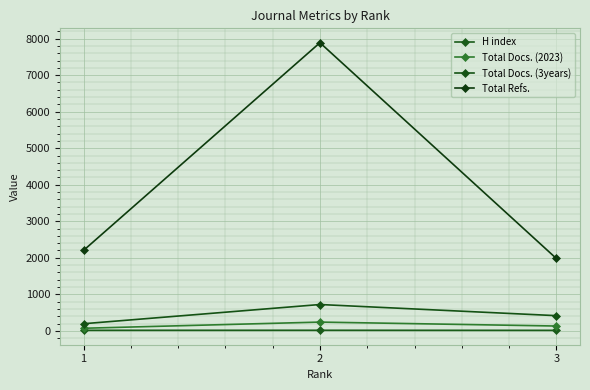

Reading left to right, extract all data points from this chart.

H index: 1=15	2=16	3=14
Total Docs. (2023): 1=71	2=240	3=132
Total Docs. (3years): 1=195	2=721	3=416
Total Refs.: 1=2203	2=7889	3=1981